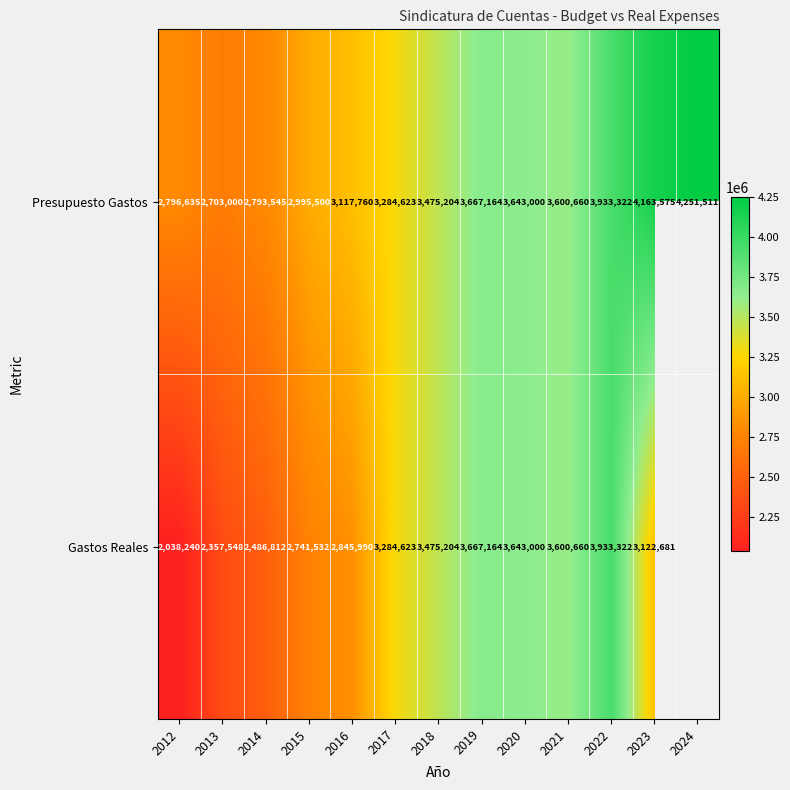

What is the total value across all series at 2018?

6950408